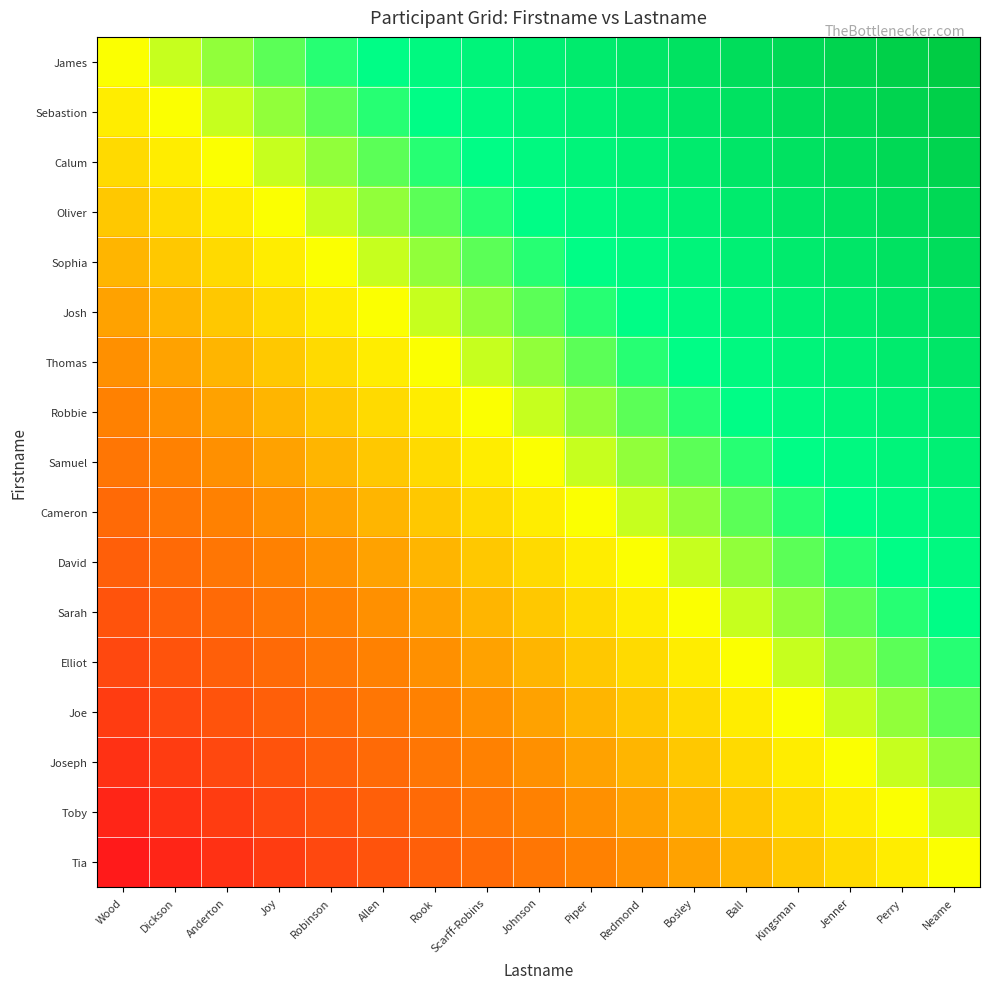

Reading right to left, what are all the values shown in this chart?

James: Neame=1.0	Perry=0.9	Jenner=0.9	Kingsman=0.8	Ball=0.8	Bosley=0.7	Redmond=0.6	Piper=0.6	Johnson=0.5	Scarff-Robins=0.4	Rook=0.4	Allen=0.3	Robinson=0.2	Joy=0.2	Anderton=0.1	Dickson=0.1	Wood=0.0
Sebastion: Neame=0.9	Perry=0.9	Jenner=0.8	Kingsman=0.8	Ball=0.7	Bosley=0.6	Redmond=0.6	Piper=0.5	Johnson=0.4	Scarff-Robins=0.4	Rook=0.3	Allen=0.2	Robinson=0.2	Joy=0.1	Anderton=0.1	Dickson=0.0	Wood=-0.1
Calum: Neame=0.9	Perry=0.8	Jenner=0.8	Kingsman=0.7	Ball=0.6	Bosley=0.6	Redmond=0.5	Piper=0.4	Johnson=0.4	Scarff-Robins=0.3	Rook=0.2	Allen=0.2	Robinson=0.1	Joy=0.1	Anderton=0.0	Dickson=-0.1	Wood=-0.1
Oliver: Neame=0.8	Perry=0.8	Jenner=0.7	Kingsman=0.6	Ball=0.6	Bosley=0.5	Redmond=0.4	Piper=0.4	Johnson=0.3	Scarff-Robins=0.2	Rook=0.2	Allen=0.1	Robinson=0.1	Joy=0.0	Anderton=-0.1	Dickson=-0.1	Wood=-0.2
Sophia: Neame=0.8	Perry=0.7	Jenner=0.6	Kingsman=0.6	Ball=0.5	Bosley=0.4	Redmond=0.4	Piper=0.3	Johnson=0.2	Scarff-Robins=0.2	Rook=0.1	Allen=0.1	Robinson=0.0	Joy=-0.1	Anderton=-0.1	Dickson=-0.2	Wood=-0.2
Josh: Neame=0.7	Perry=0.6	Jenner=0.6	Kingsman=0.5	Ball=0.4	Bosley=0.4	Redmond=0.3	Piper=0.2	Johnson=0.2	Scarff-Robins=0.1	Rook=0.1	Allen=0.0	Robinson=-0.1	Joy=-0.1	Anderton=-0.2	Dickson=-0.2	Wood=-0.3
Thomas: Neame=0.6	Perry=0.6	Jenner=0.5	Kingsman=0.4	Ball=0.4	Bosley=0.3	Redmond=0.2	Piper=0.2	Johnson=0.1	Scarff-Robins=0.1	Rook=0.0	Allen=-0.1	Robinson=-0.1	Joy=-0.2	Anderton=-0.2	Dickson=-0.3	Wood=-0.4
Robbie: Neame=0.6	Perry=0.5	Jenner=0.4	Kingsman=0.4	Ball=0.3	Bosley=0.2	Redmond=0.2	Piper=0.1	Johnson=0.1	Scarff-Robins=0.0	Rook=-0.1	Allen=-0.1	Robinson=-0.2	Joy=-0.2	Anderton=-0.3	Dickson=-0.4	Wood=-0.4
Samuel: Neame=0.5	Perry=0.4	Jenner=0.4	Kingsman=0.3	Ball=0.2	Bosley=0.2	Redmond=0.1	Piper=0.1	Johnson=0.0	Scarff-Robins=-0.1	Rook=-0.1	Allen=-0.2	Robinson=-0.2	Joy=-0.3	Anderton=-0.4	Dickson=-0.4	Wood=-0.5
Cameron: Neame=0.4	Perry=0.4	Jenner=0.3	Kingsman=0.2	Ball=0.2	Bosley=0.1	Redmond=0.1	Piper=0.0	Johnson=-0.1	Scarff-Robins=-0.1	Rook=-0.2	Allen=-0.2	Robinson=-0.3	Joy=-0.4	Anderton=-0.4	Dickson=-0.5	Wood=-0.6
David: Neame=0.4	Perry=0.3	Jenner=0.2	Kingsman=0.2	Ball=0.1	Bosley=0.1	Redmond=0.0	Piper=-0.1	Johnson=-0.1	Scarff-Robins=-0.2	Rook=-0.2	Allen=-0.3	Robinson=-0.4	Joy=-0.4	Anderton=-0.5	Dickson=-0.6	Wood=-0.6
Sarah: Neame=0.3	Perry=0.2	Jenner=0.2	Kingsman=0.1	Ball=0.1	Bosley=0.0	Redmond=-0.1	Piper=-0.1	Johnson=-0.2	Scarff-Robins=-0.2	Rook=-0.3	Allen=-0.4	Robinson=-0.4	Joy=-0.5	Anderton=-0.6	Dickson=-0.6	Wood=-0.7
Elliot: Neame=0.2	Perry=0.2	Jenner=0.1	Kingsman=0.1	Ball=0.0	Bosley=-0.1	Redmond=-0.1	Piper=-0.2	Johnson=-0.2	Scarff-Robins=-0.3	Rook=-0.4	Allen=-0.4	Robinson=-0.5	Joy=-0.6	Anderton=-0.6	Dickson=-0.7	Wood=-0.8
Joe: Neame=0.2	Perry=0.1	Jenner=0.1	Kingsman=0.0	Ball=-0.1	Bosley=-0.1	Redmond=-0.2	Piper=-0.2	Johnson=-0.3	Scarff-Robins=-0.4	Rook=-0.4	Allen=-0.5	Robinson=-0.6	Joy=-0.6	Anderton=-0.7	Dickson=-0.8	Wood=-0.8
Joseph: Neame=0.1	Perry=0.1	Jenner=0.0	Kingsman=-0.1	Ball=-0.1	Bosley=-0.2	Redmond=-0.2	Piper=-0.3	Johnson=-0.4	Scarff-Robins=-0.4	Rook=-0.5	Allen=-0.6	Robinson=-0.6	Joy=-0.7	Anderton=-0.8	Dickson=-0.8	Wood=-0.9
Toby: Neame=0.1	Perry=0.0	Jenner=-0.1	Kingsman=-0.1	Ball=-0.2	Bosley=-0.2	Redmond=-0.3	Piper=-0.4	Johnson=-0.4	Scarff-Robins=-0.5	Rook=-0.6	Allen=-0.6	Robinson=-0.7	Joy=-0.8	Anderton=-0.8	Dickson=-0.9	Wood=-0.9
Tia: Neame=0.0	Perry=-0.1	Jenner=-0.1	Kingsman=-0.2	Ball=-0.2	Bosley=-0.3	Redmond=-0.4	Piper=-0.4	Johnson=-0.5	Scarff-Robins=-0.6	Rook=-0.6	Allen=-0.7	Robinson=-0.8	Joy=-0.8	Anderton=-0.9	Dickson=-0.9	Wood=-1.0